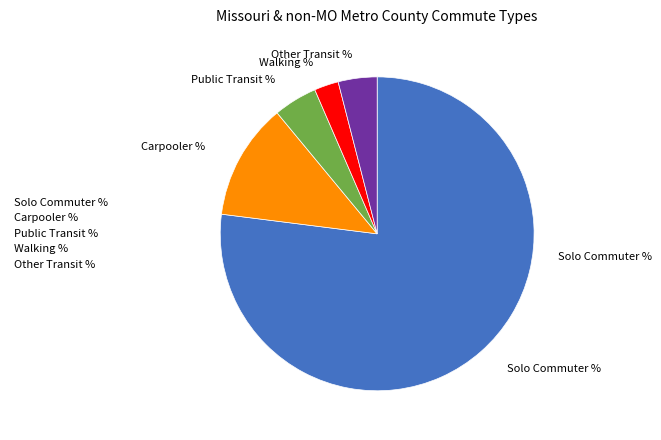

Is there any slice that represents more than half of the pie?

Yes